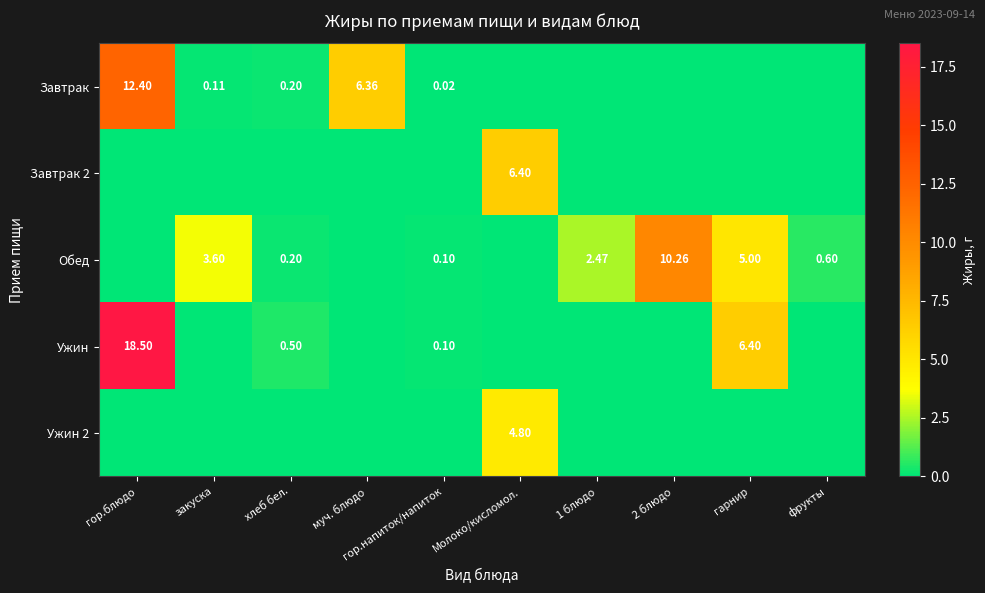

At how many categories does at least one series exceed 14?

1